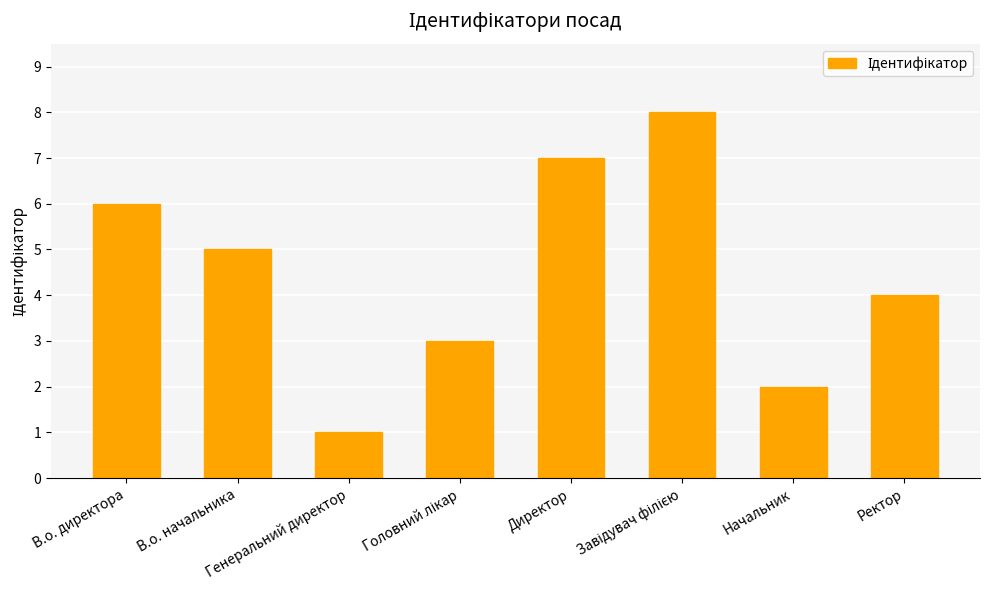

What is the greatest value displayed?

8